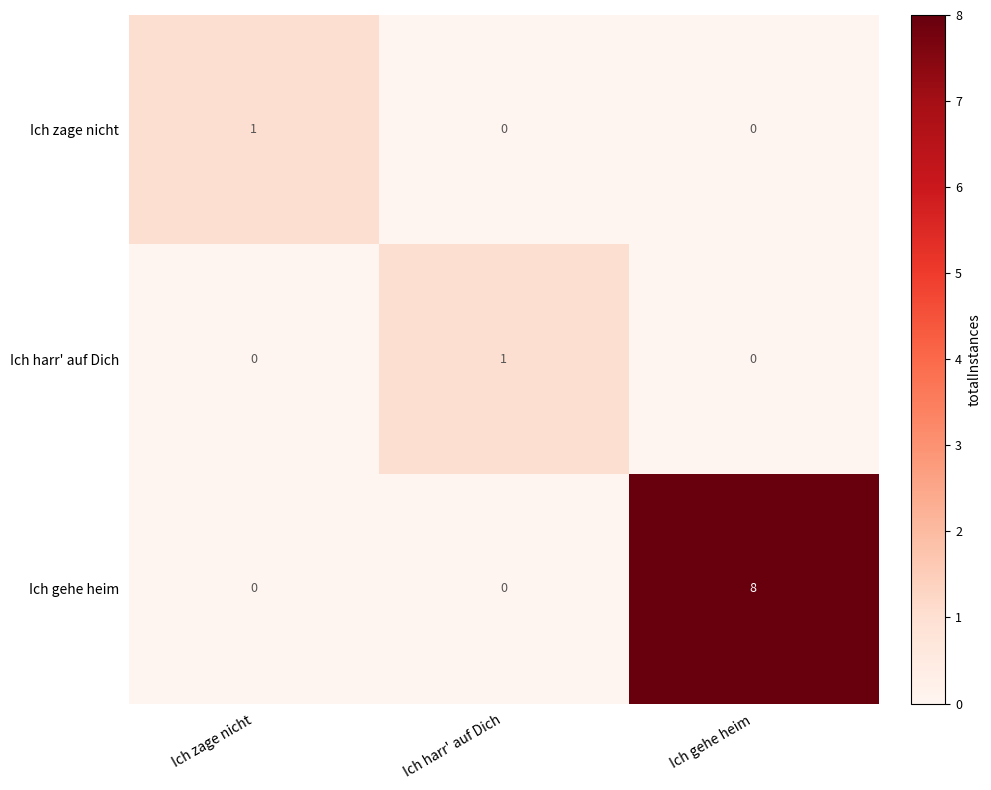

What is the difference between the Ich gehe heim values at Ich gehe heim and Ich zage nicht?

8